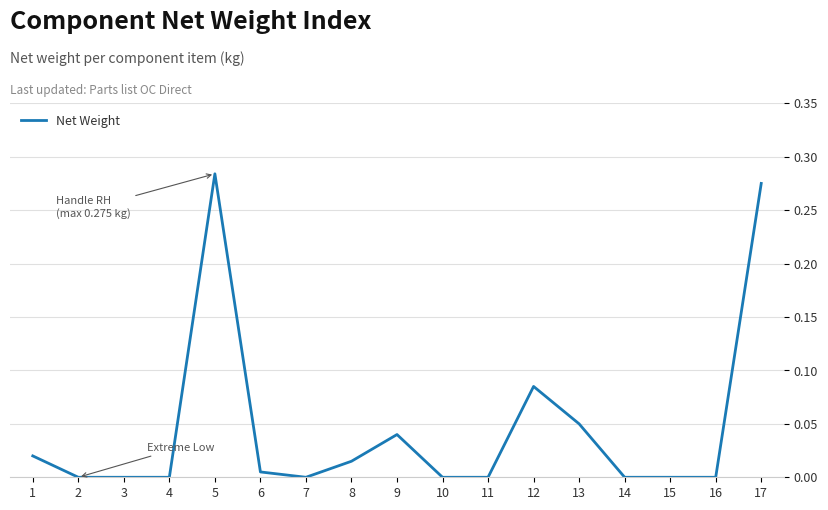

What is the change in value from 11 to 12?

+0.1